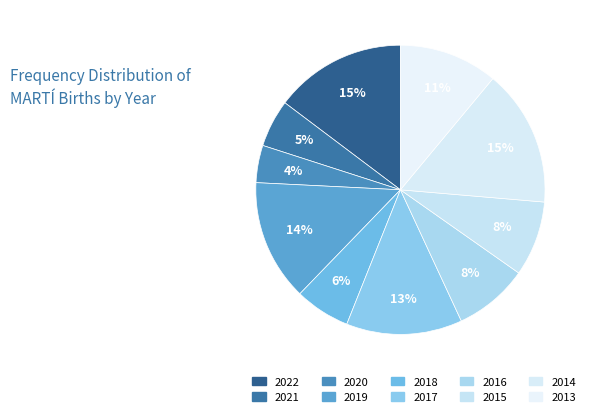

How many segments does this pie chart have?

10